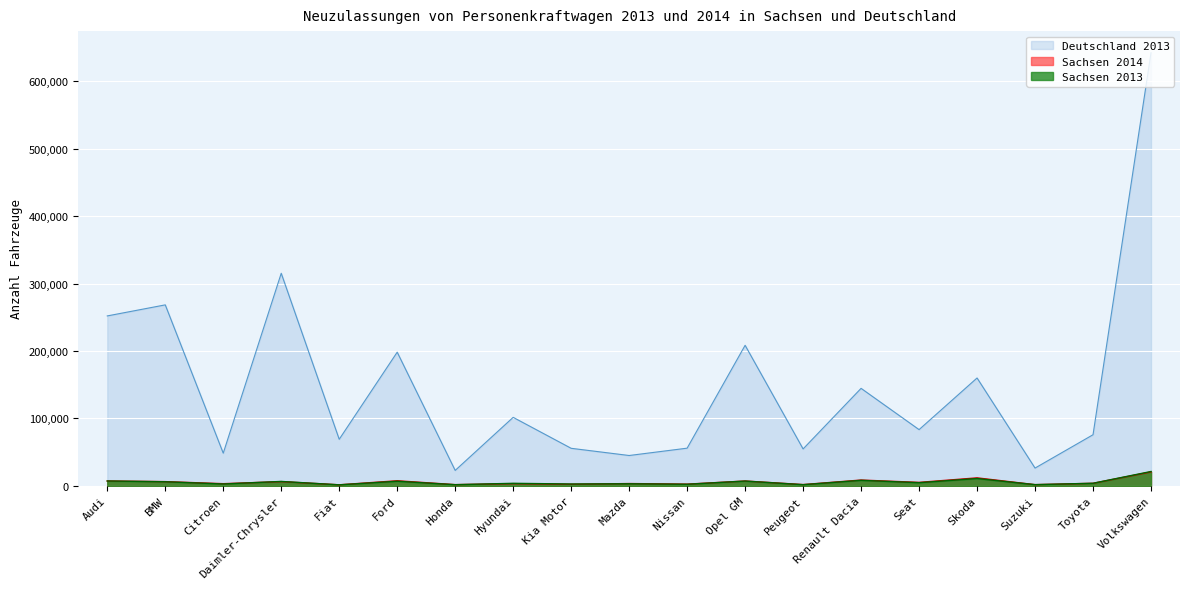

Reading left to right, what are all the values shown in this chart?

Sachsen 2013: Audi=7170	BMW=6062	Citroen=2737	Daimler-Chrysler=6533	Fiat=1474	Ford=6826	Honda=1685	Hyundai=3742	Kia Motor=2703	Mazda=3069	Nissan=2330	Opel GM=7072	Peugeot=1711	Renault Dacia=8162	Seat=4661	Skoda=10858	Suzuki=1761	Toyota=3802	Volkswagen=21271
Sachsen 2014: Audi=7201	BMW=6252	Citroen=3195	Daimler-Chrysler=6252	Fiat=1529	Ford=7526	Honda=1777	Hyundai=3250	Kia Motor=2300	Mazda=3387	Nissan=2518	Opel GM=7152	Peugeot=1876	Renault Dacia=8594	Seat=5133	Skoda=11824	Suzuki=1755	Toyota=3762	Volkswagen=20621
Deutschland 2013: Audi=251952	BMW=268347	Citroen=48442	Daimler-Chrysler=315196	Fiat=69035	Ford=198203	Honda=22868	Hyundai=101562	Kia Motor=55659	Mazda=44981	Nissan=55859	Opel GM=208387	Peugeot=54736	Renault Dacia=144561	Seat=83364	Skoda=159939	Suzuki=26342	Toyota=75774	Volkswagen=642179